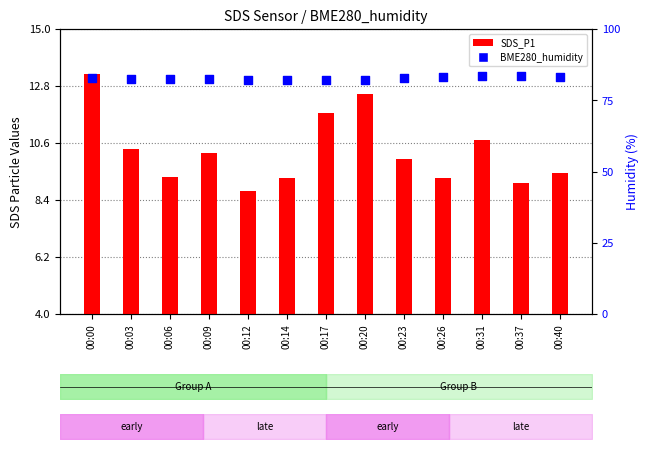

Is the value of SDS_P1 at 00:23 greater than the value of BME280_humidity at 00:23?

No